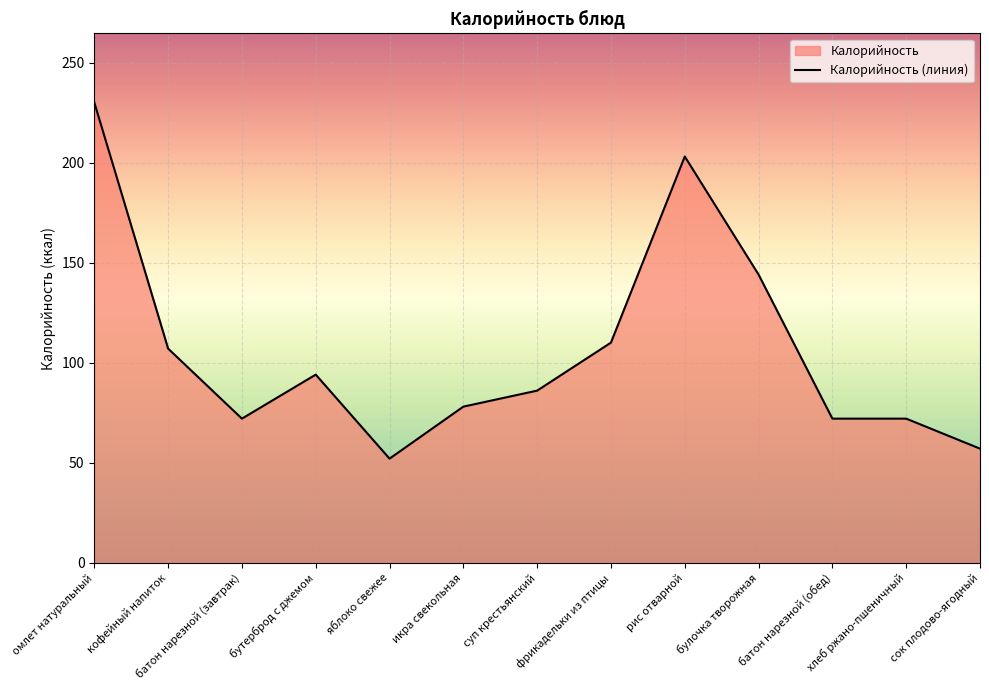

Reading left to right, transcribe all the data shown in this chart.

омлет натуральный=230	кофейный напиток=107	батон нарезной (завтрак)=72	бутерброд с джемом=94	яблоко свежее=52	икра свекольная=78	суп крестьянский=86	фрикадельки из птицы=110	рис отварной=203	булочка творожная=144	батон нарезной (обед)=72	хлеб ржано-пшеничный=72	сок плодово-ягодный=57